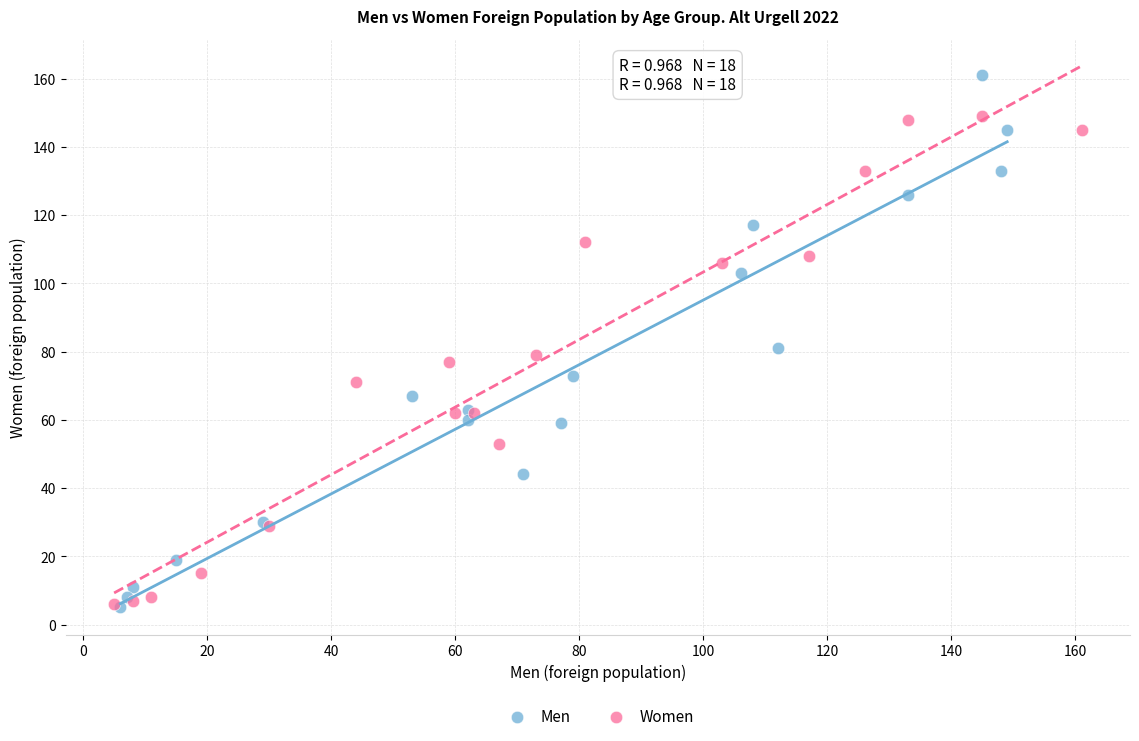

Which series has the widest spread of Y values?

Men